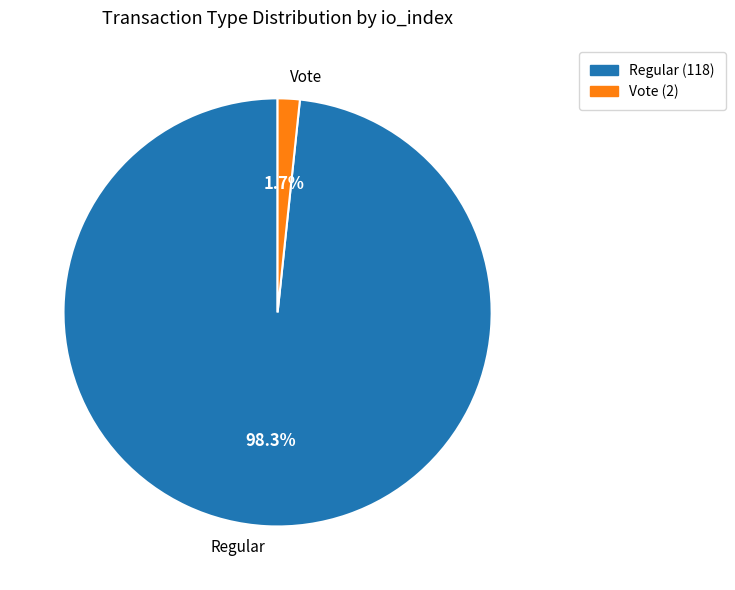

Does Vote account for over 50% of the chart?

No